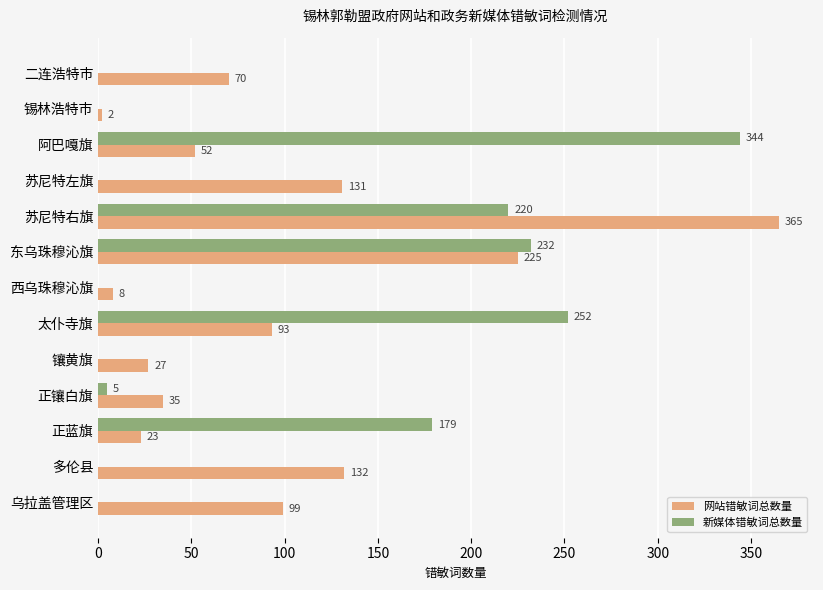

Which category has the highest value in the 新媒体错敏词总数量 series?

阿巴嘎旗